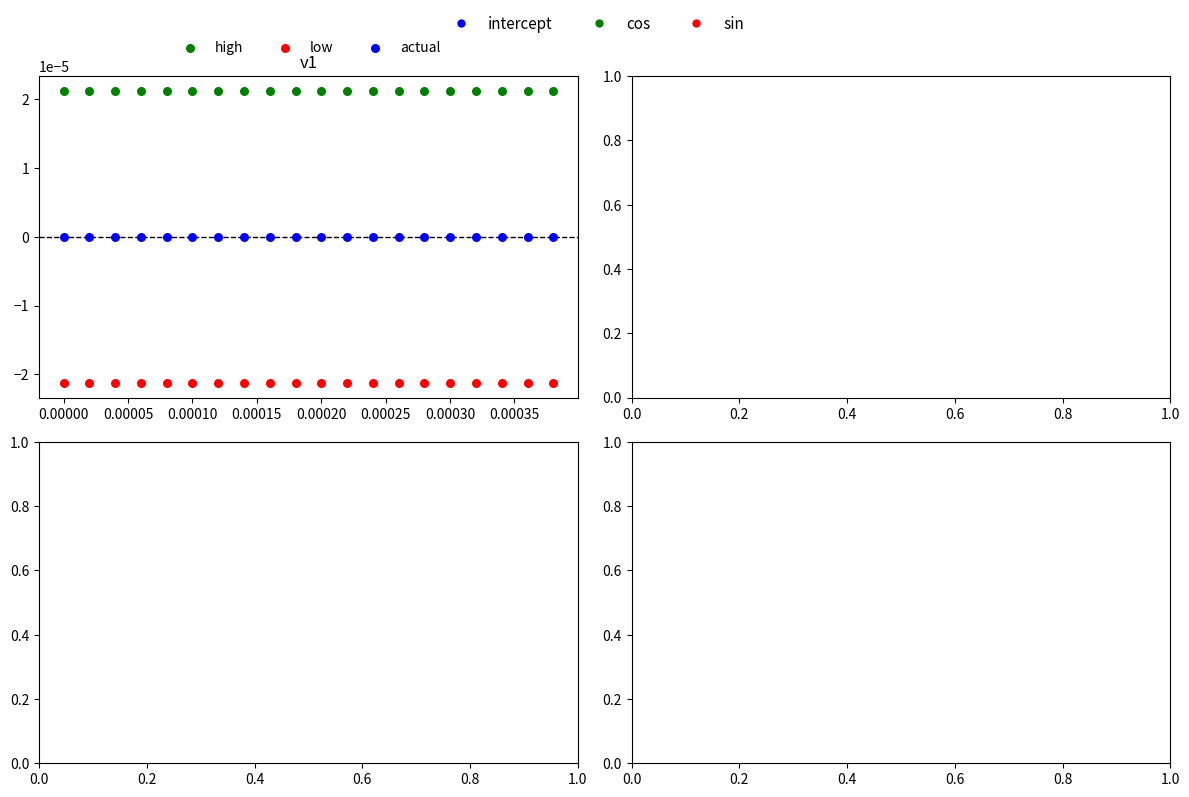

Which series contains the highest Y value?

high